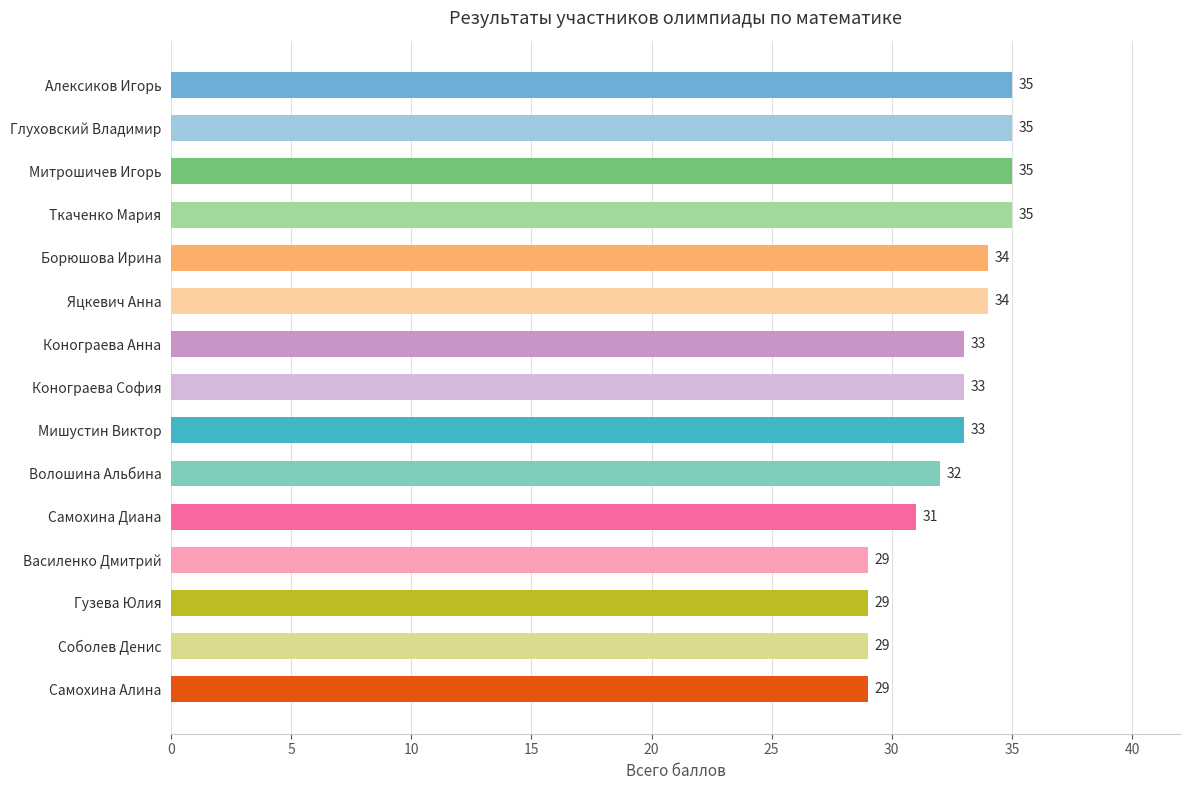

What is the sum of all values?

486